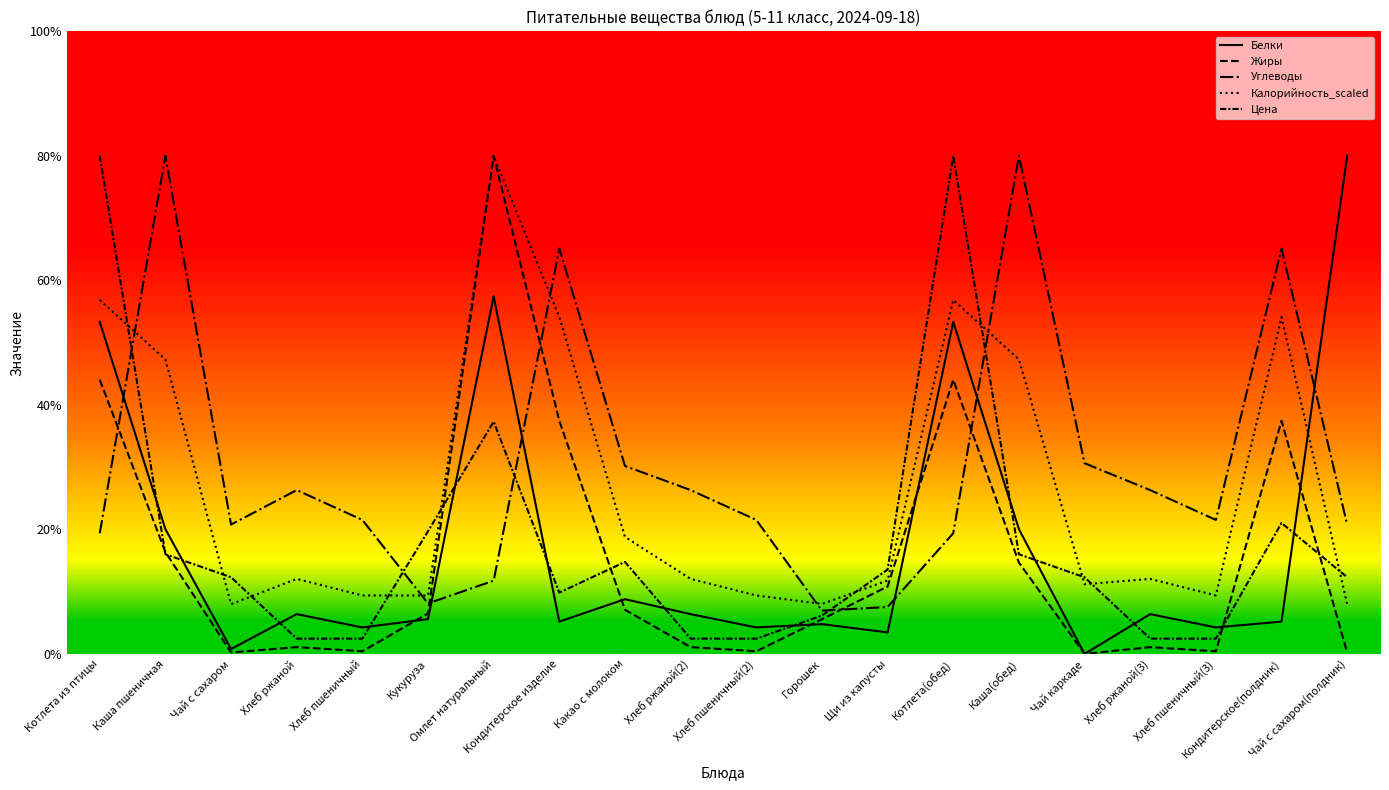

Rank the series by their maximum value, from lowest to highest.

Белки, Жиры, Углеводы, Калорийность_scaled, Цена